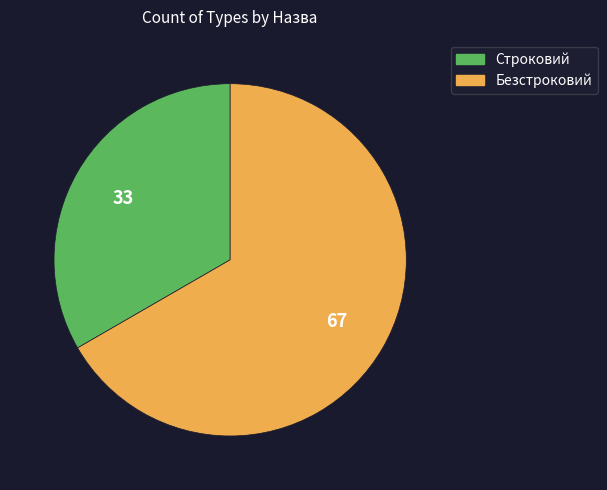

Approximately how many times larger is the value at Строковий compared to Безстроковий?

0.5